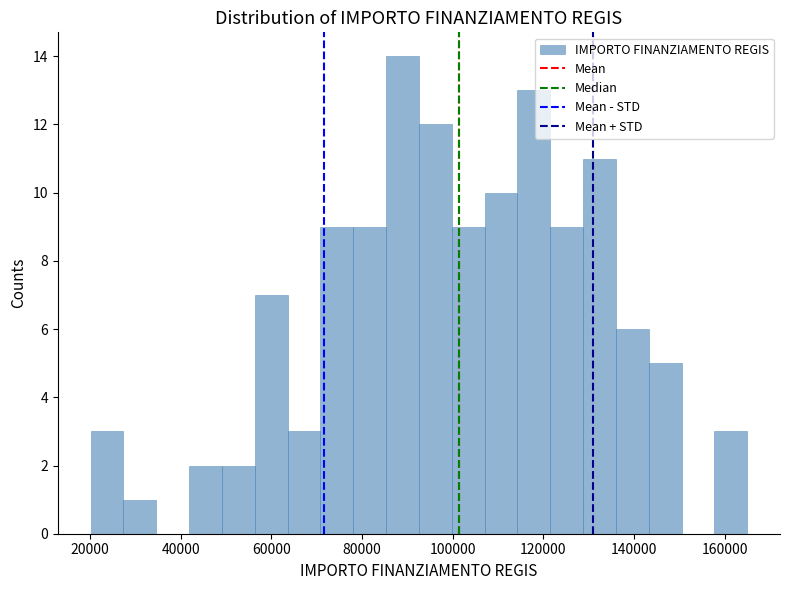

Around what value on the x-axis is the tallest bar? Give the approximate position of its centre, as read against the axis.

88000